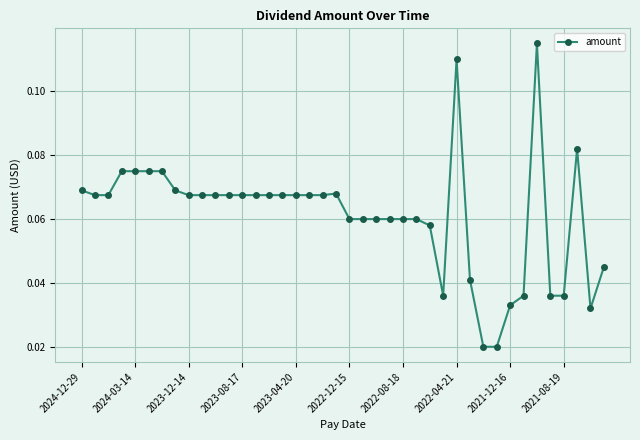

True or false: the data has more than 2 interior local peaks.

True